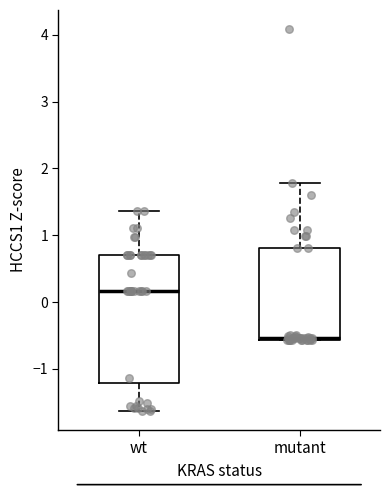

Reading left to right, transcribe this box plot: for each box, give where its median line is, the range the box spans, and where its two whiskers end, as read against the y-axis. The values are not printed on the chart, so give them approximately, as read against the axis.

wt: median 0.2, box -1.2 to 0.7, whiskers -1.6 to 1.4
mutant: median -0.5, box -0.6 to 0.8, whiskers -0.6 to 1.8